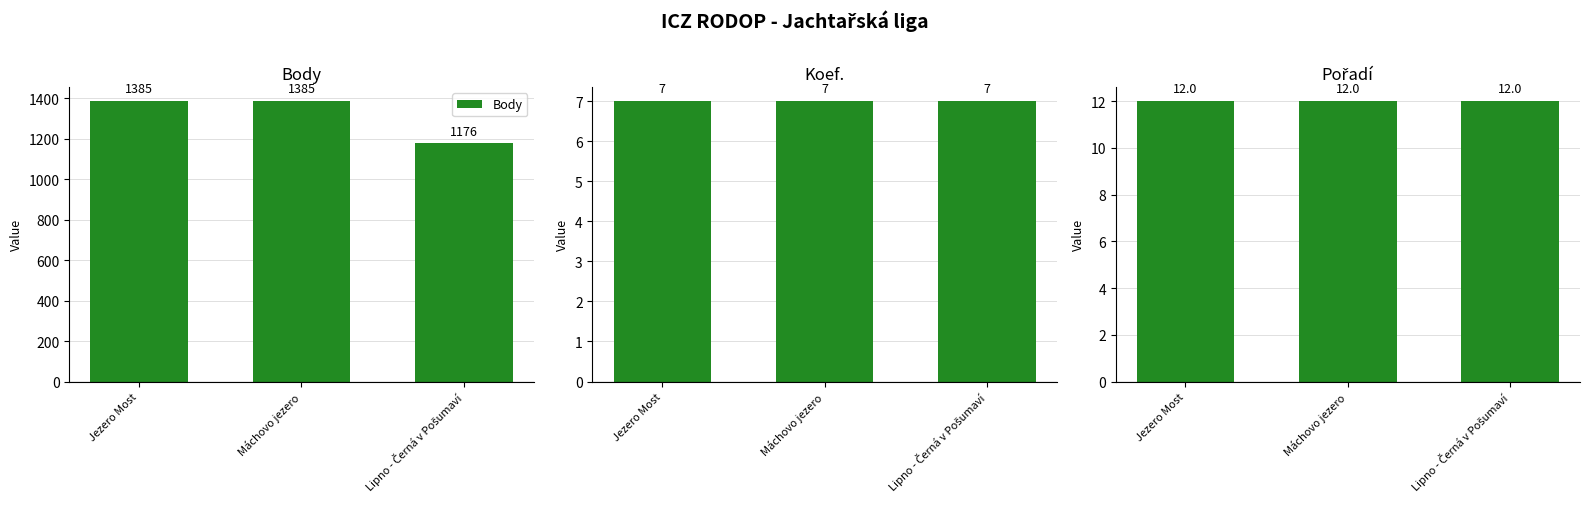

What is the minimum value shown in the chart?

7